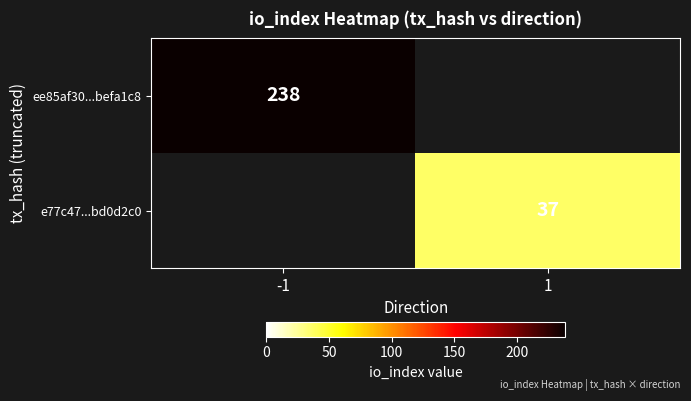

How many distinct data groups are displayed?

2